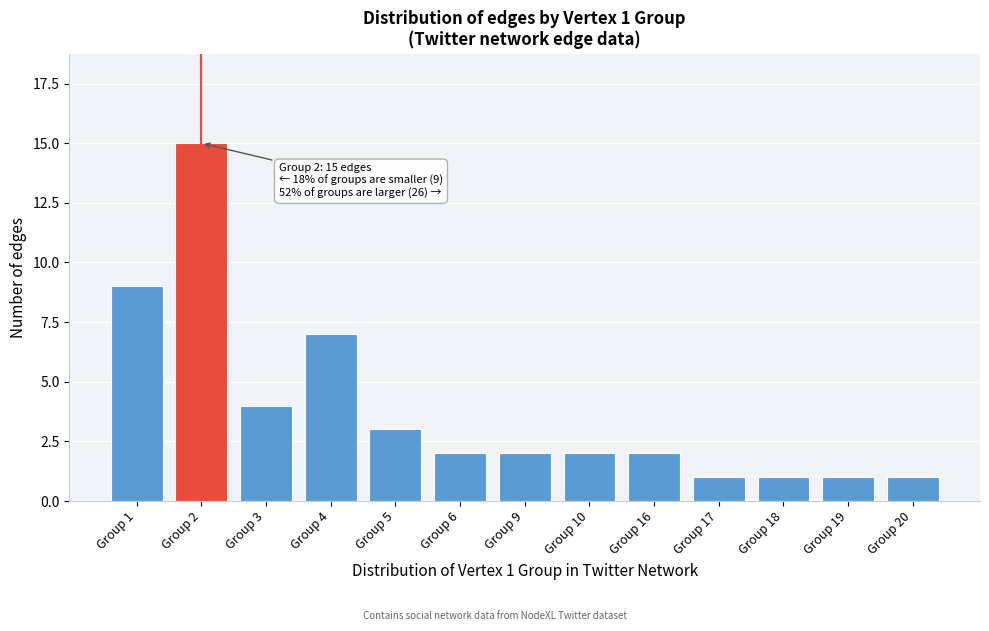

Reading left to right, list all the values displayed in this chart.

9	15	4	7	3	2	2	2	2	1	1	1	1